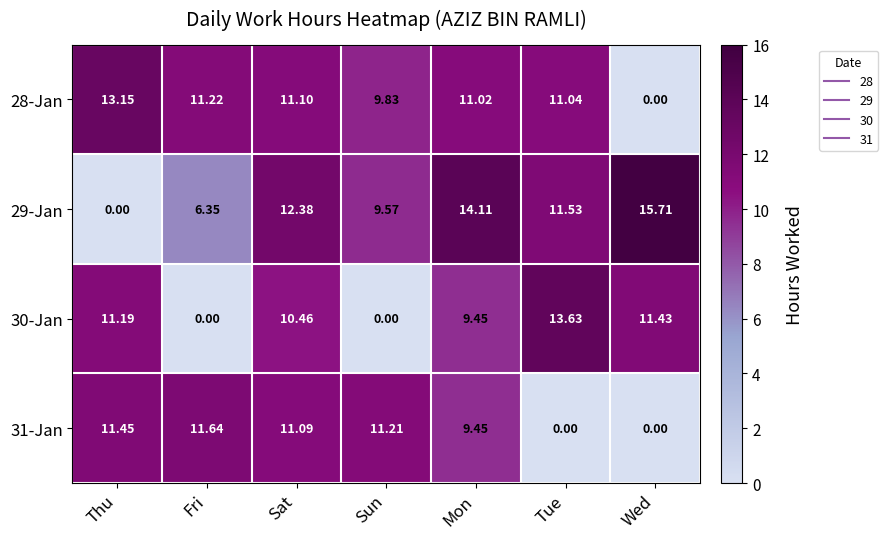

At which label does 28-Jan first exceed 11?

Thu